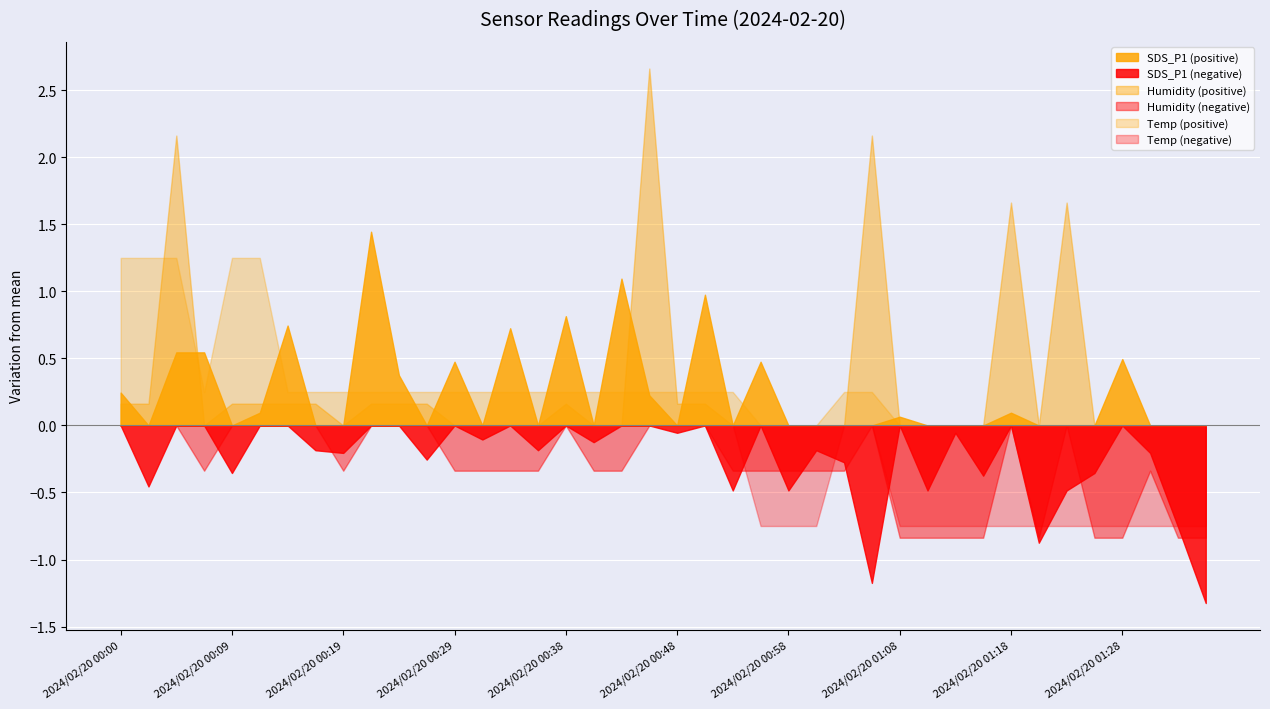

What is the label of the 20th point from the left?

2024/02/20 00:46